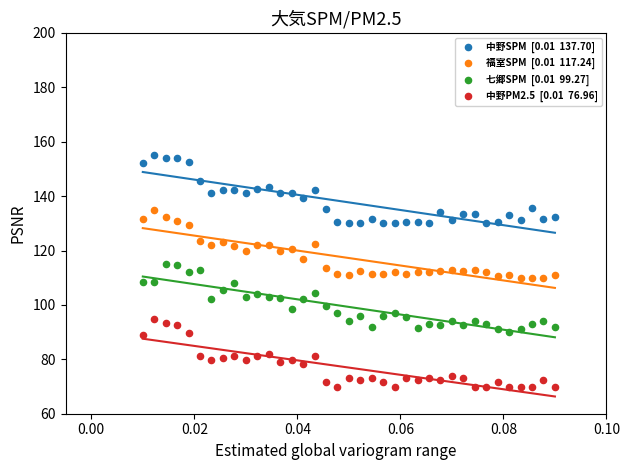

Across all data points, what is the range of Y values (max minus min)?

85.0